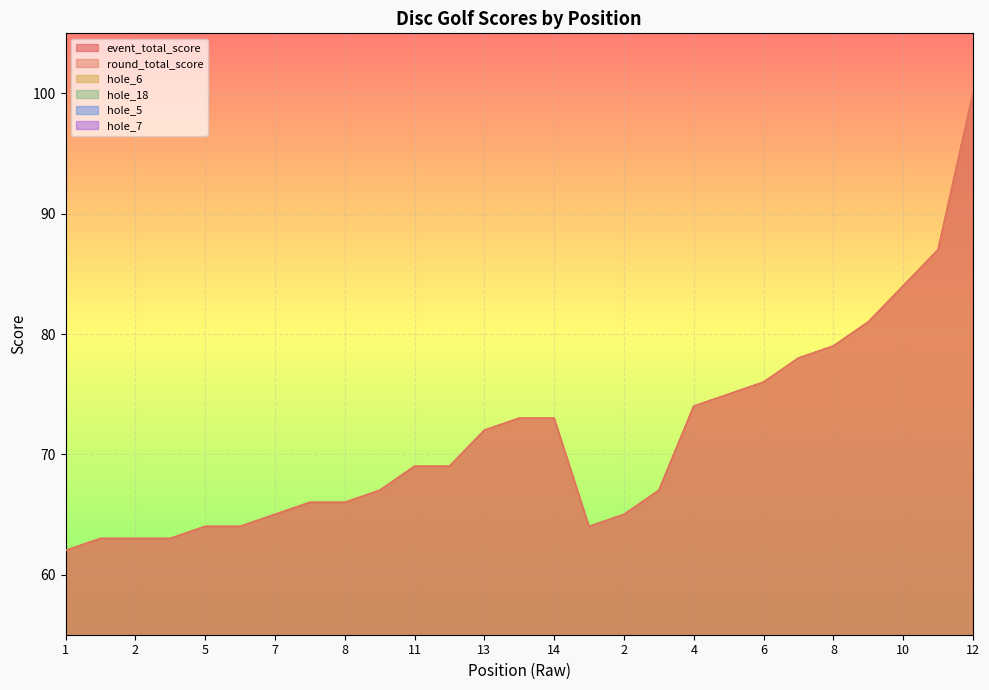

Is the value of hole_5 at 5 greater than the value of hole_7 at 5?

No